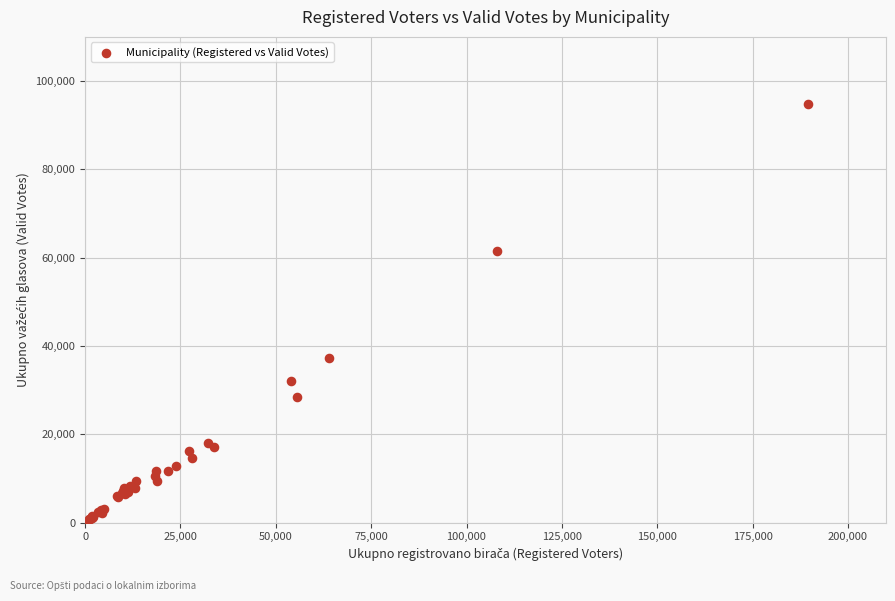

What Y value in the scatter plot is closest to 47508?

37376